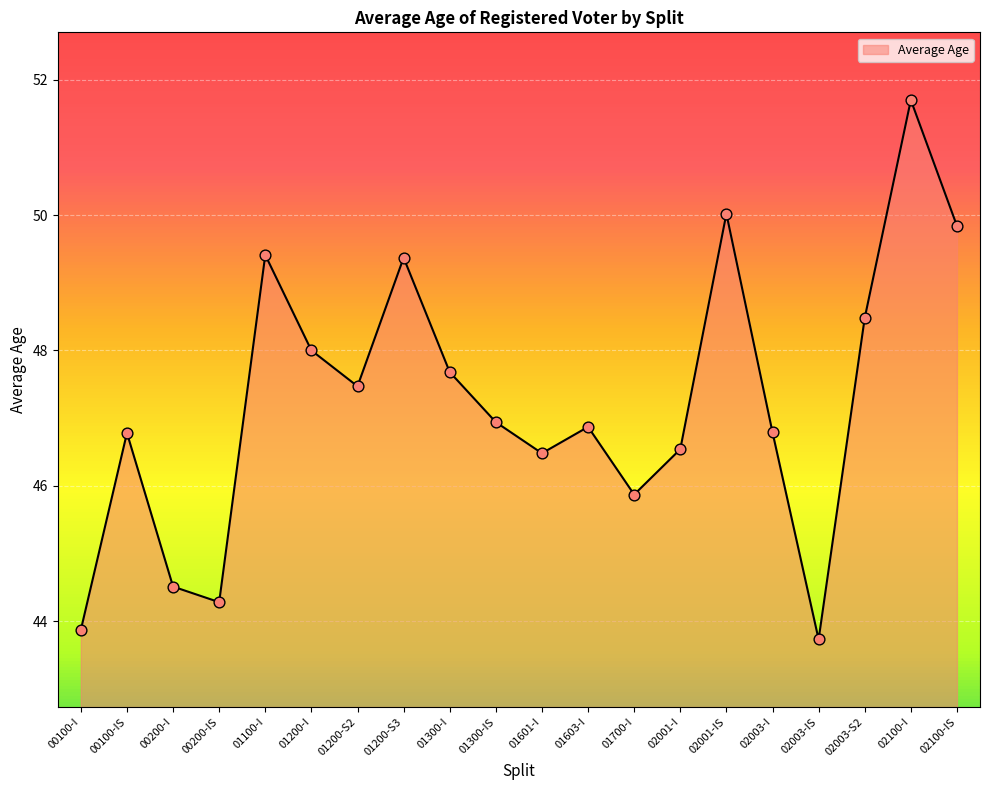

Between 02100-IS and 01601-I, which is larger?

02100-IS